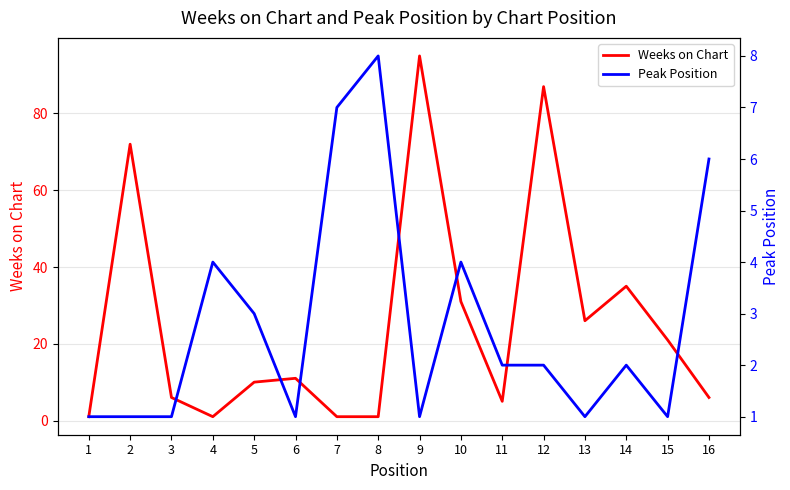

How many interior local peaks does the Weeks on Chart series have?

5